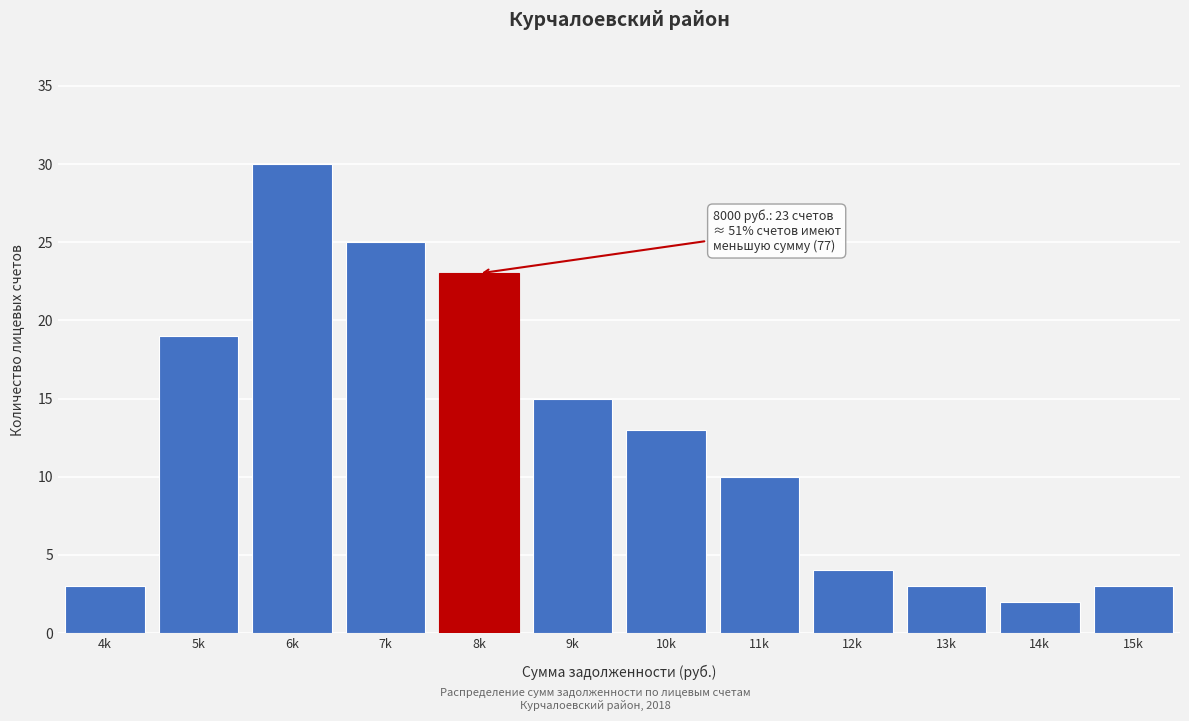

Reading left to right, what are all the values shown in this chart?

4k=3	5k=19	6k=30	7k=25	8k=23	9k=15	10k=13	11k=10	12k=4	13k=3	14k=2	15k=3